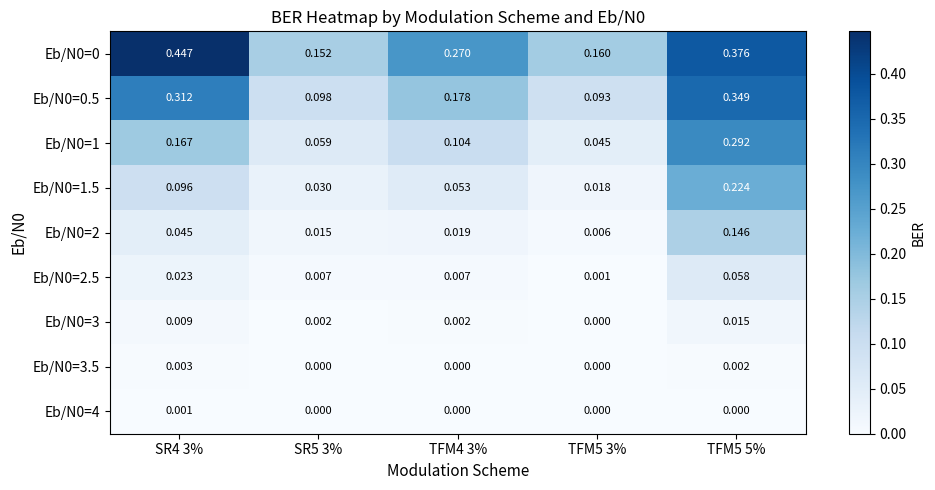

Is the value of Eb/N0=3.5 at TFM4 3% greater than the value of Eb/N0=1.5 at SR4 3%?

No